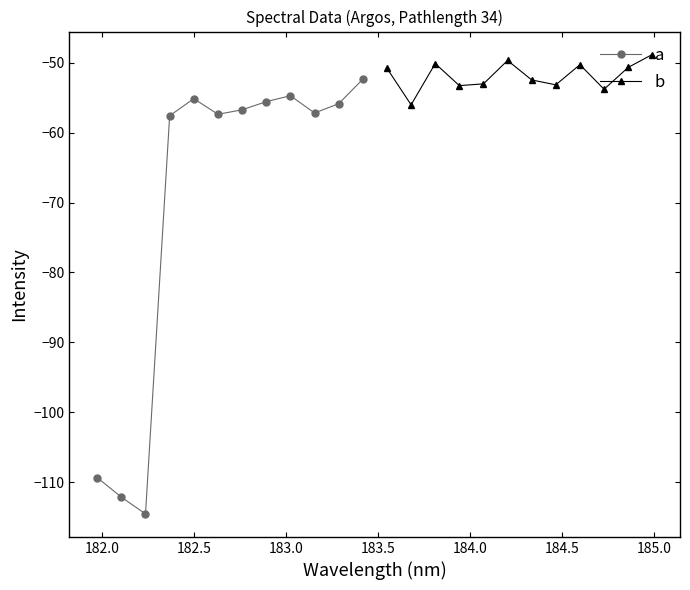

How many data points does each series have?

12